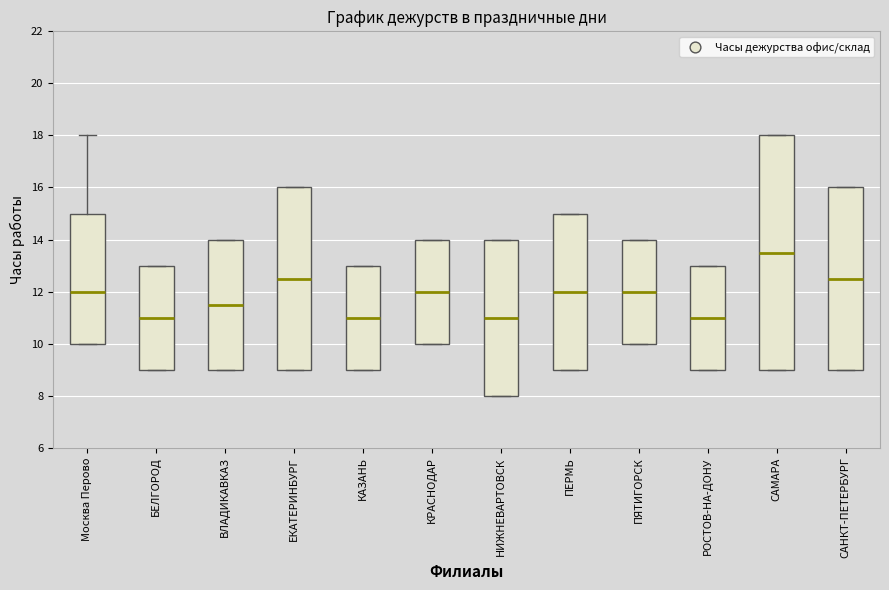

Reading left to right, read every box against the y-axis: the position of its median line, the range the box covers, and the ends of its whiskers. The values are not printed on the chart, so give them approximately, as read against the axis.

Москва Перово: median 12.0, box 10.0 to 15.0, whiskers 10.0 to 18.0
БЕЛГОРОД: median 11.0, box 9.0 to 13.0, whiskers 9.0 to 13.0
ВЛАДИКАВКАЗ: median 11.6, box 9.0 to 14.0, whiskers 9.0 to 14.0
ЕКАТЕРИНБУРГ: median 12.6, box 9.0 to 16.0, whiskers 9.0 to 16.0
КАЗАНЬ: median 11.0, box 9.0 to 13.0, whiskers 9.0 to 13.0
КРАСНОДАР: median 12.0, box 10.0 to 14.0, whiskers 10.0 to 14.0
НИЖНЕВАРТОВСК: median 11.0, box 8.0 to 14.0, whiskers 8.0 to 14.0
ПЕРМЬ: median 12.0, box 9.0 to 15.0, whiskers 9.0 to 15.0
ПЯТИГОРСК: median 12.0, box 10.0 to 14.0, whiskers 10.0 to 14.0
РОСТОВ-НА-ДОНУ: median 11.0, box 9.0 to 13.0, whiskers 9.0 to 13.0
САМАРА: median 13.6, box 9.0 to 18.0, whiskers 9.0 to 18.0
САНКТ-ПЕТЕРБУРГ: median 12.6, box 9.0 to 16.0, whiskers 9.0 to 16.0